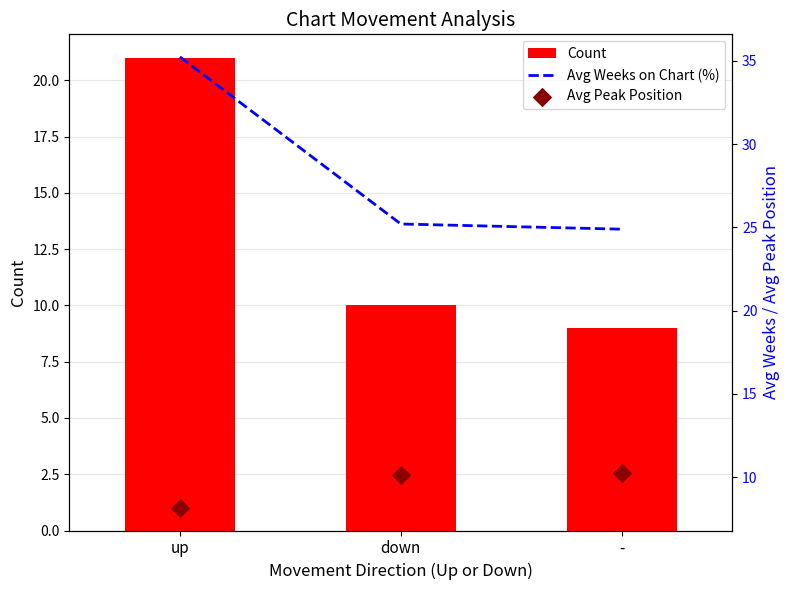

Which series has the largest total across all categories?

Avg Weeks on Chart (%)